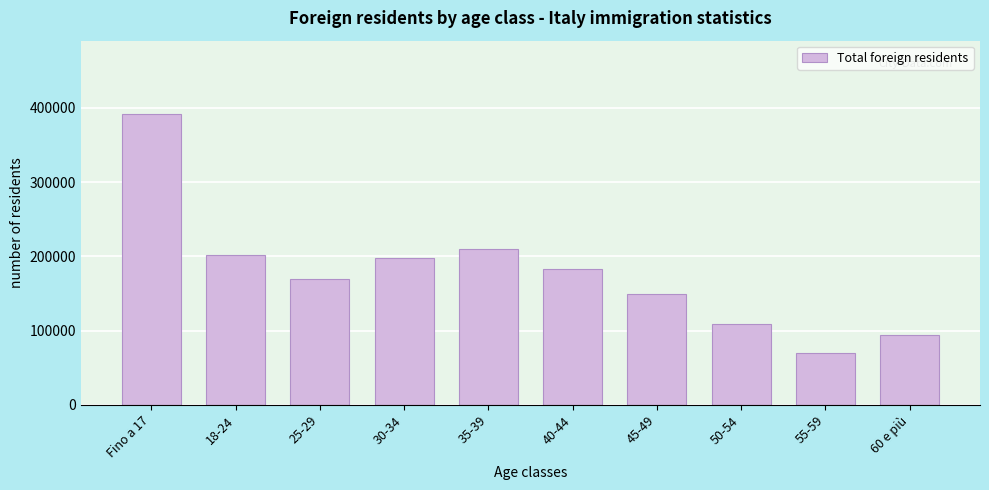

Reading left to right, what are all the values shown in this chart?

392358	202436	169544	198210	209622	183620	148741	108364	70089	93604